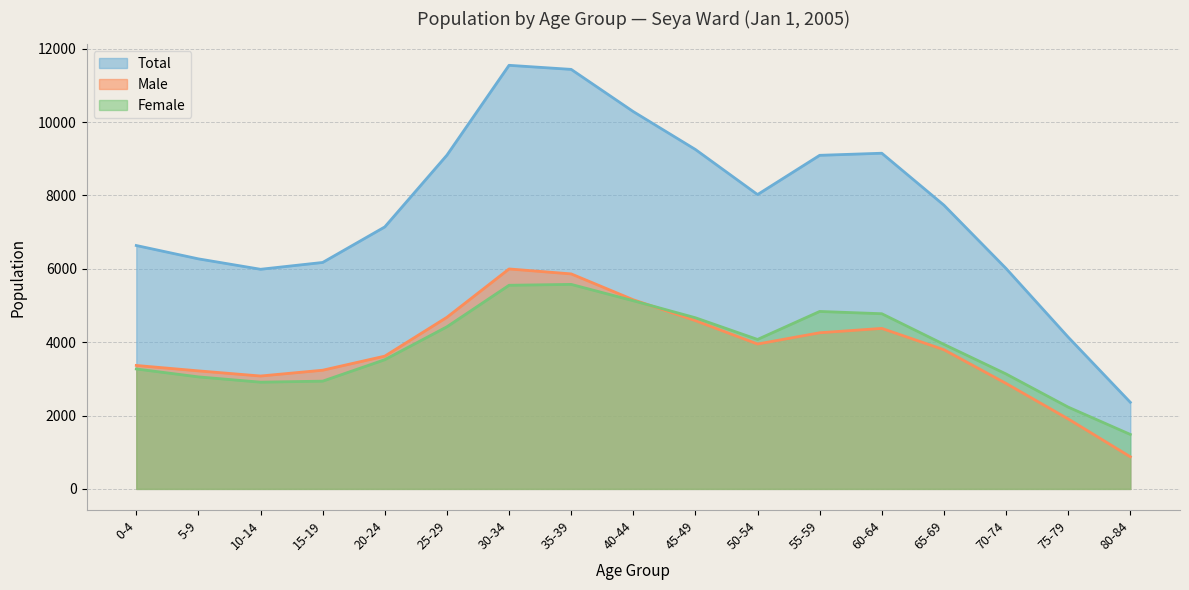

Reading right to left, list all the values displayed in this chart.

Total: 80-84=2361	75-79=4138	70-74=6010	65-69=7736	60-64=9152	55-59=9095	50-54=8025	45-49=9254	40-44=10287	35-39=11438	30-34=11549	25-29=9099	20-24=7143	15-19=6174	10-14=5988	5-9=6272	0-4=6636
Male: 80-84=876	75-79=1908	70-74=2876	65-69=3795	60-64=4376	55-59=4257	50-54=3950	45-49=4588	40-44=5157	35-39=5862	30-34=5997	25-29=4679	20-24=3620	15-19=3236	10-14=3078	5-9=3218	0-4=3366
Female: 80-84=1485	75-79=2230	70-74=3134	65-69=3941	60-64=4776	55-59=4838	50-54=4075	45-49=4666	40-44=5130	35-39=5576	30-34=5552	25-29=4420	20-24=3523	15-19=2938	10-14=2910	5-9=3054	0-4=3270